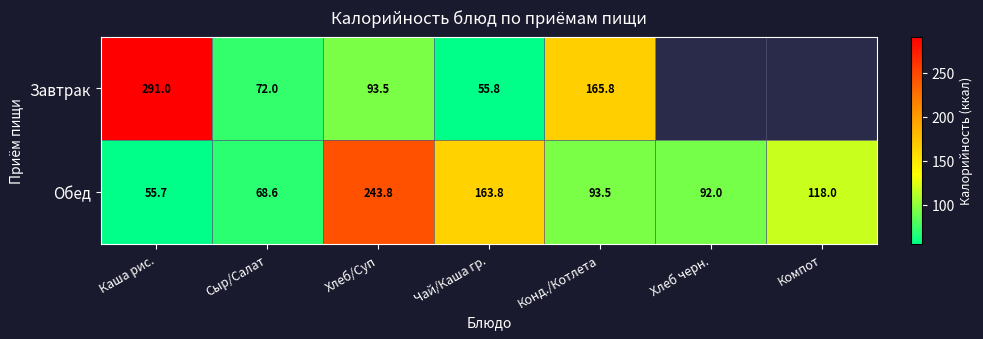

List the labels in order of Обед value, largest first.

Хлеб/Суп, Чай/Каша гр., Компот, Конд./Котлета, Хлеб черн., Сыр/Салат, Каша рис.